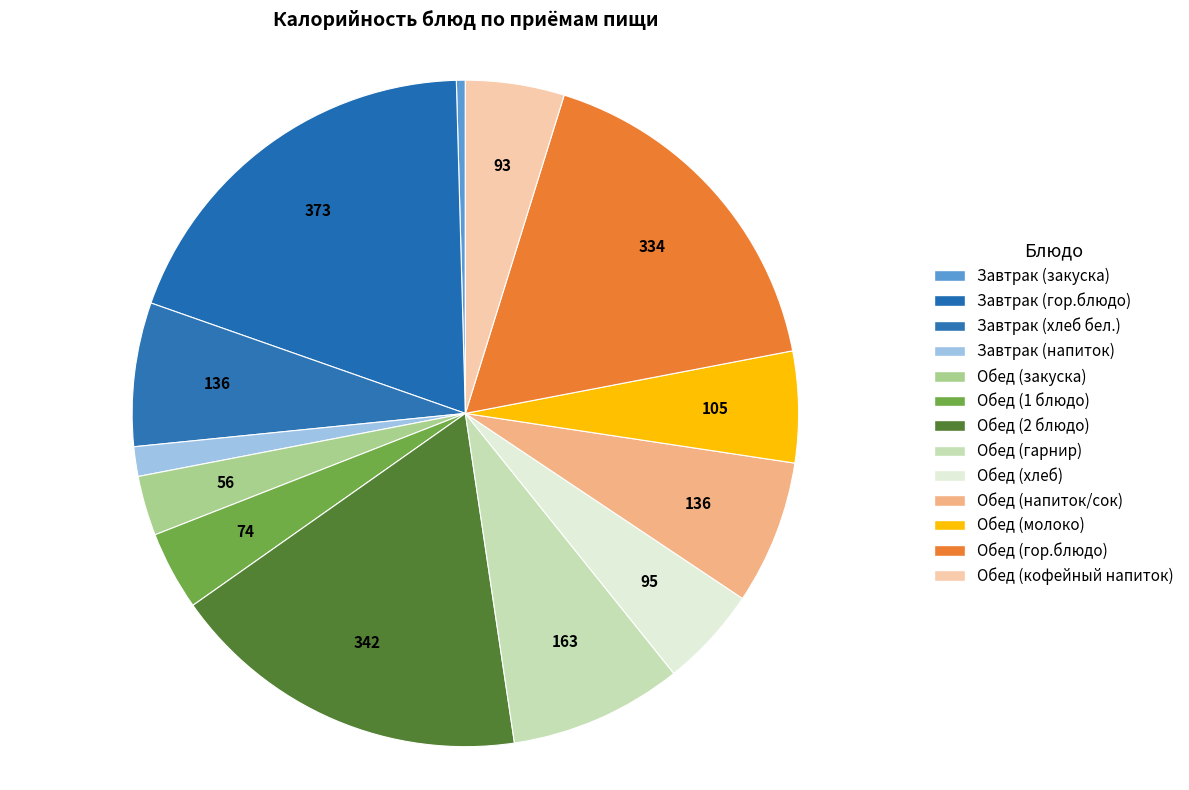

True or false: Обед (хлеб) accounts for 5% of the total.

True